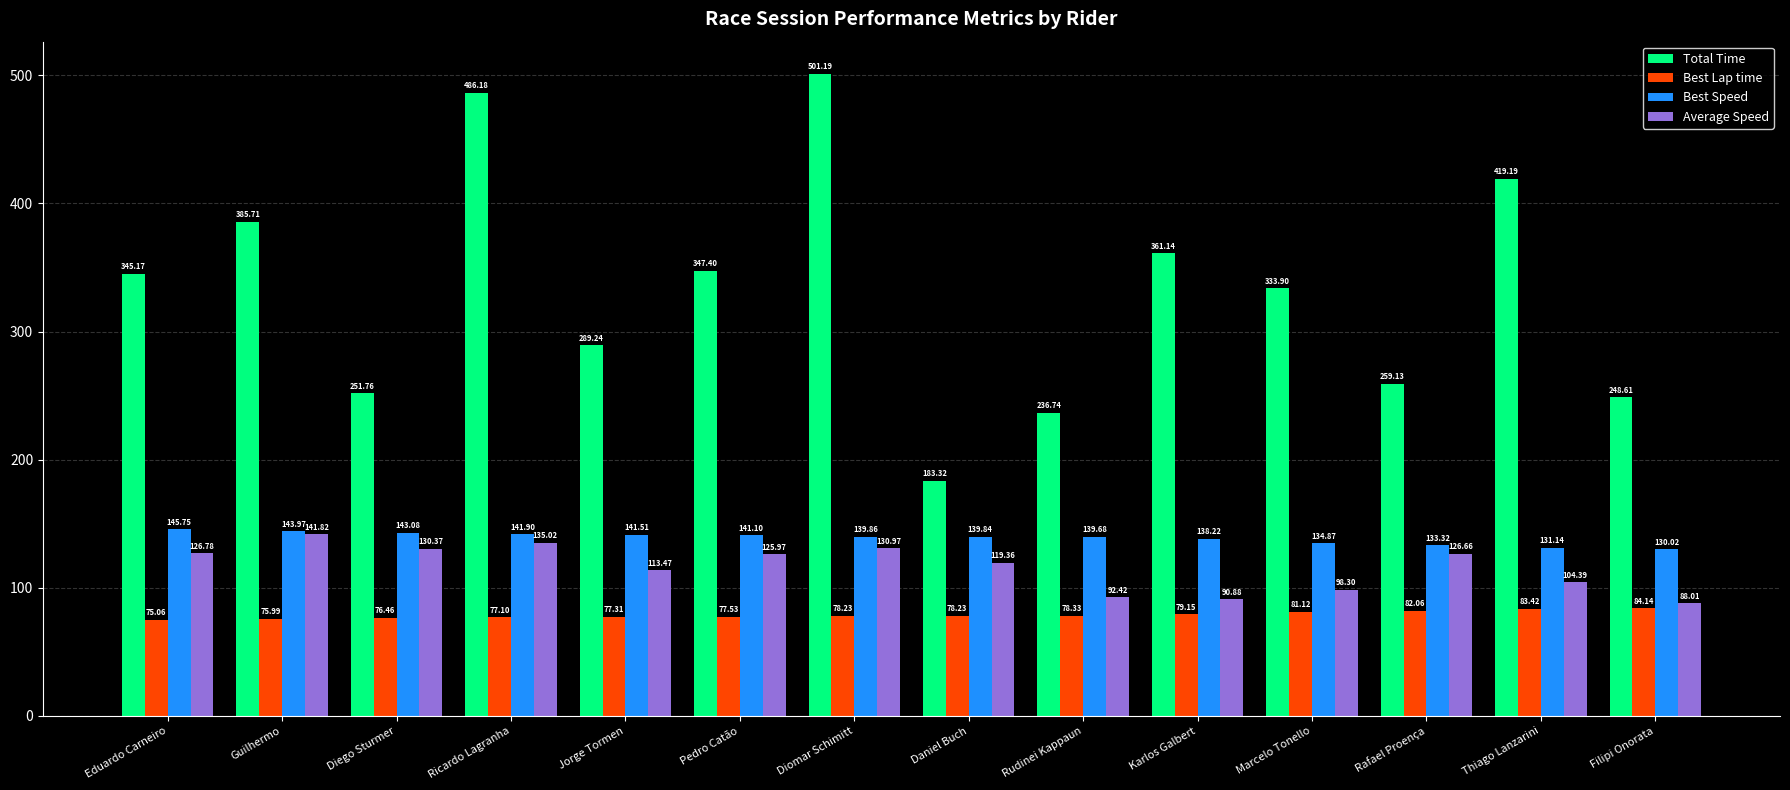

Reading right to left, extract all data points from this chart.

Total Time: 248.6	419.2	259.1	333.9	361.1	236.7	183.3	501.2	347.4	289.2	486.2	251.8	385.7	345.2
Best Lap time: 84.1	83.4	82.1	81.1	79.2	78.3	78.2	78.2	77.5	77.3	77.1	76.5	76.0	75.1
Best Speed: 130.0	131.1	133.3	134.9	138.2	139.7	139.8	139.9	141.1	141.5	141.9	143.1	144.0	145.8
Average Speed: 88.0	104.4	126.7	98.3	90.9	92.4	119.4	131.0	126.0	113.5	135.0	130.4	141.8	126.8